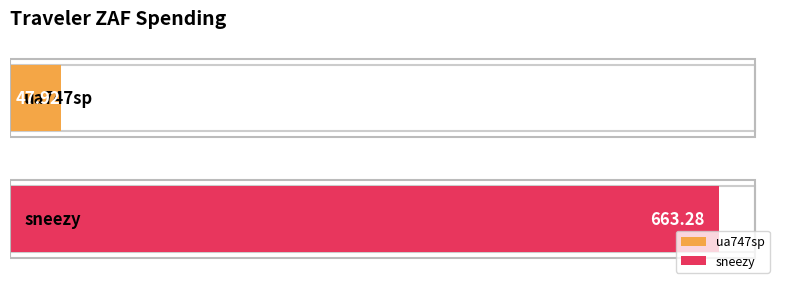

Rank the categories by value from lowest to highest.

ua747sp, sneezy